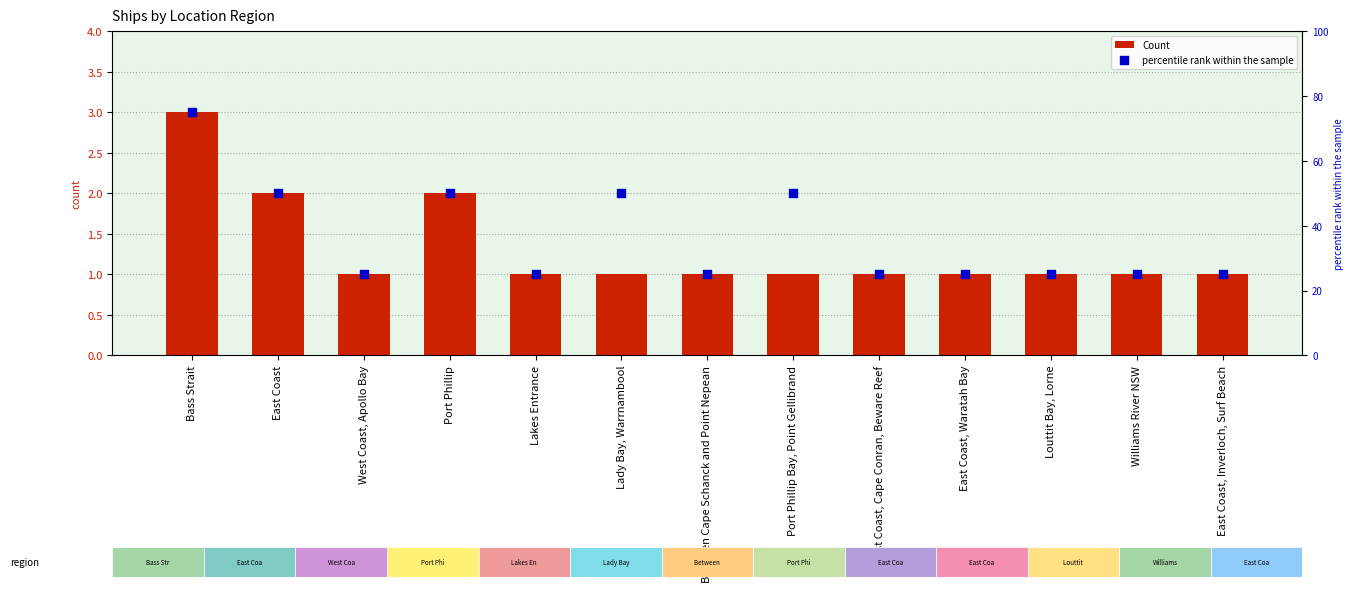

Which series contains the lowest Y value?

Count